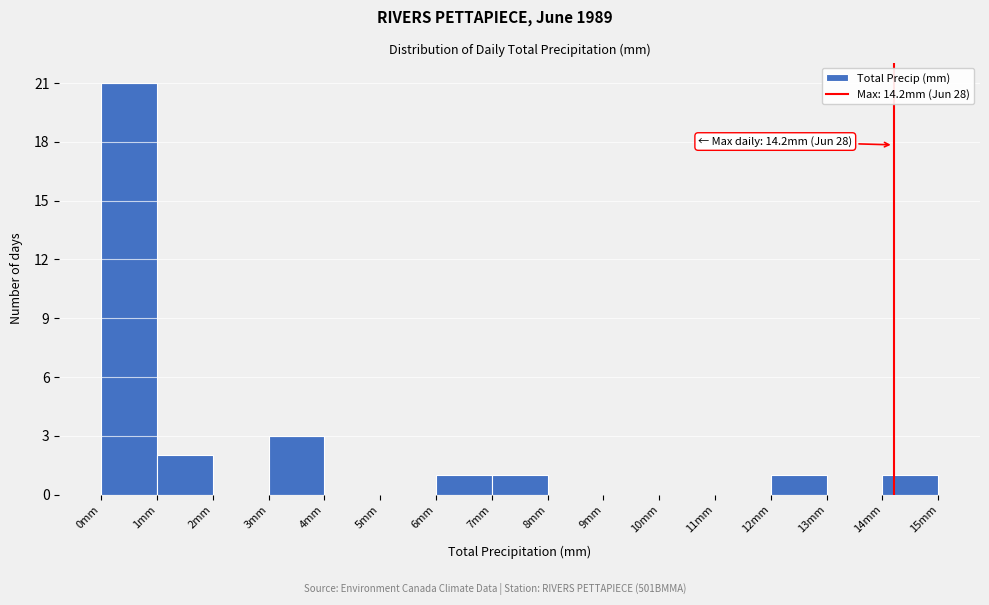

Over which range of the x-axis is the bar tallest?

0 to 1